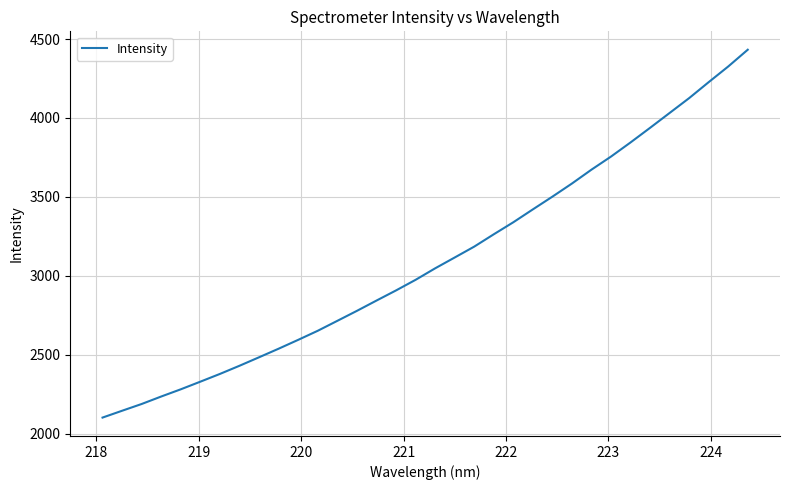

What is the minimum value shown in the chart?

2102.8